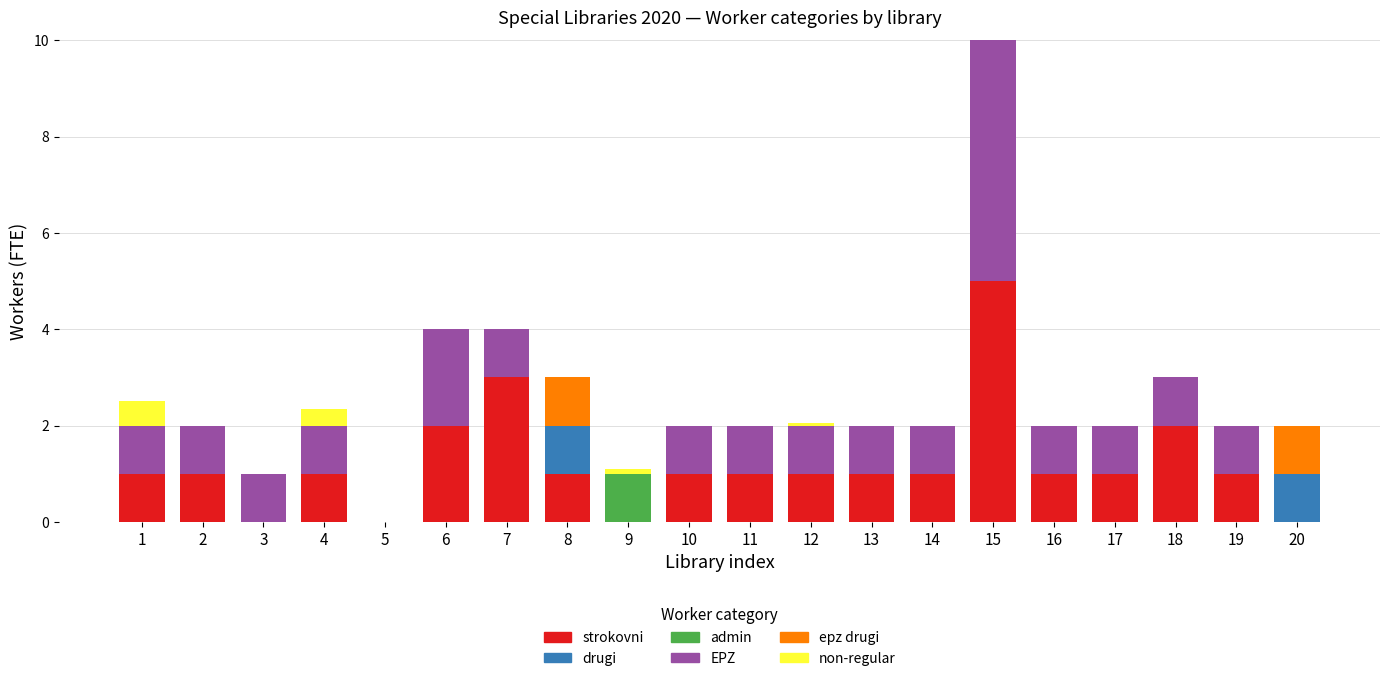

At which category is the sum across all series the highest?

15